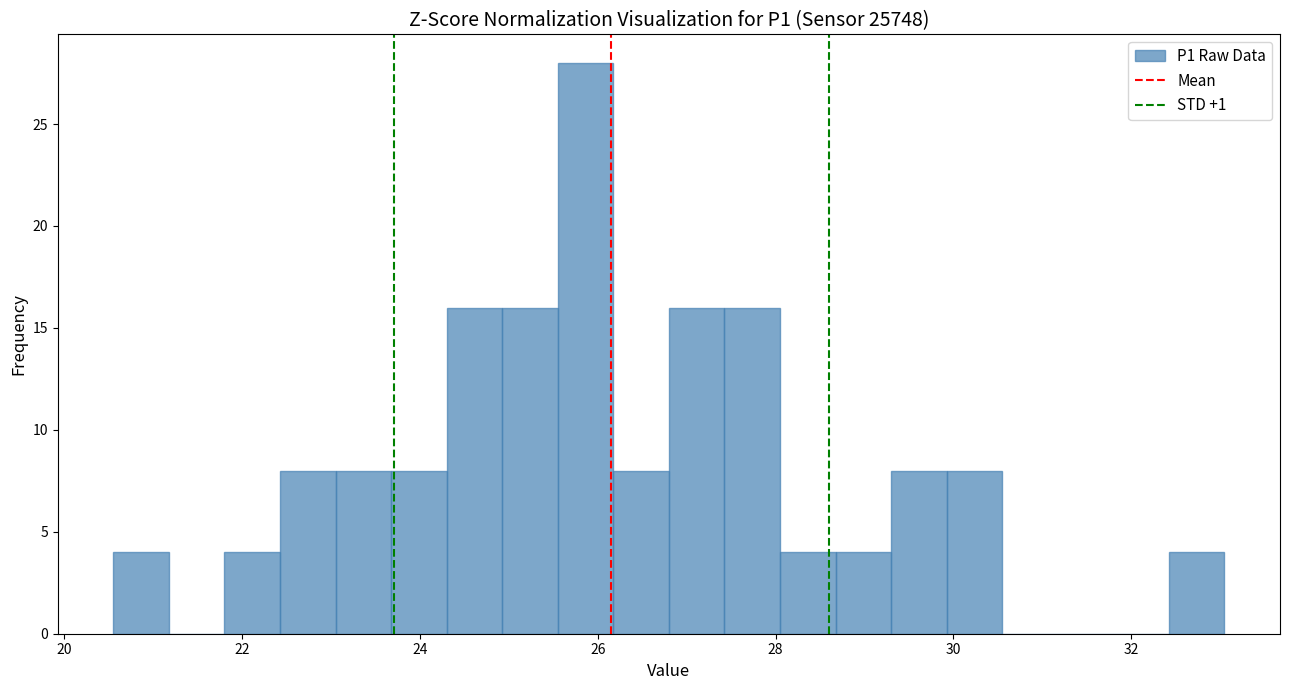

Around what value on the x-axis is the tallest bar? Give the approximate position of its centre, as read against the axis.

25.8